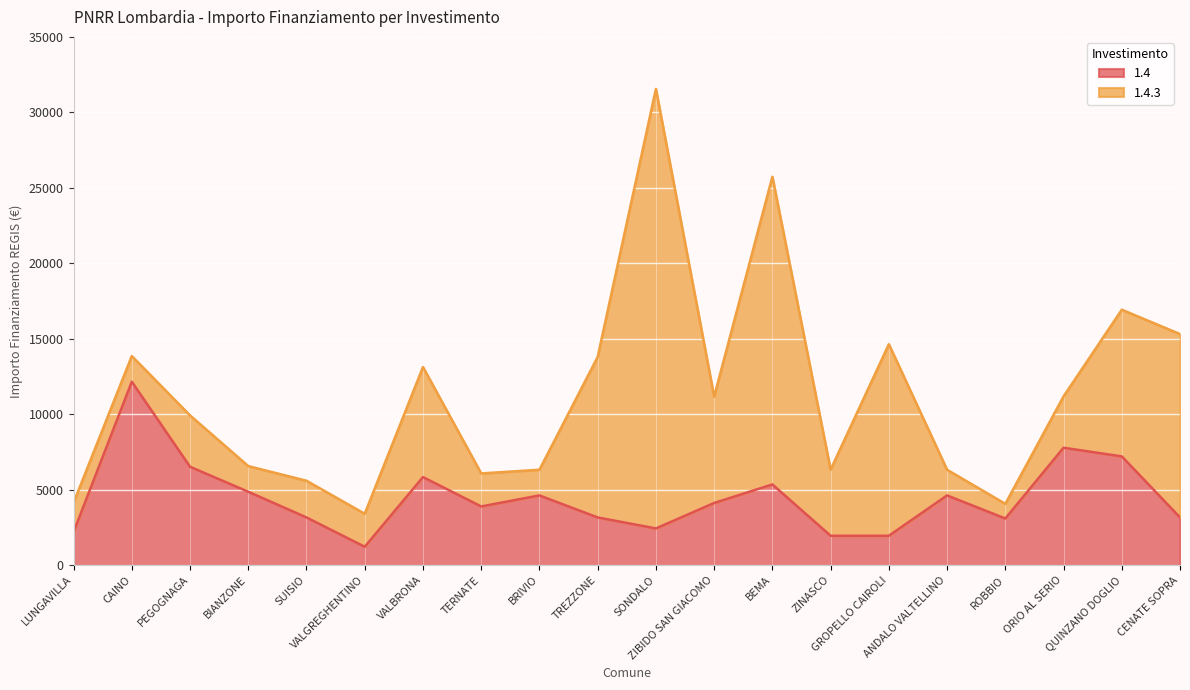

Between VALGREGHENTINO and ZINASCO, which is larger?

ZINASCO